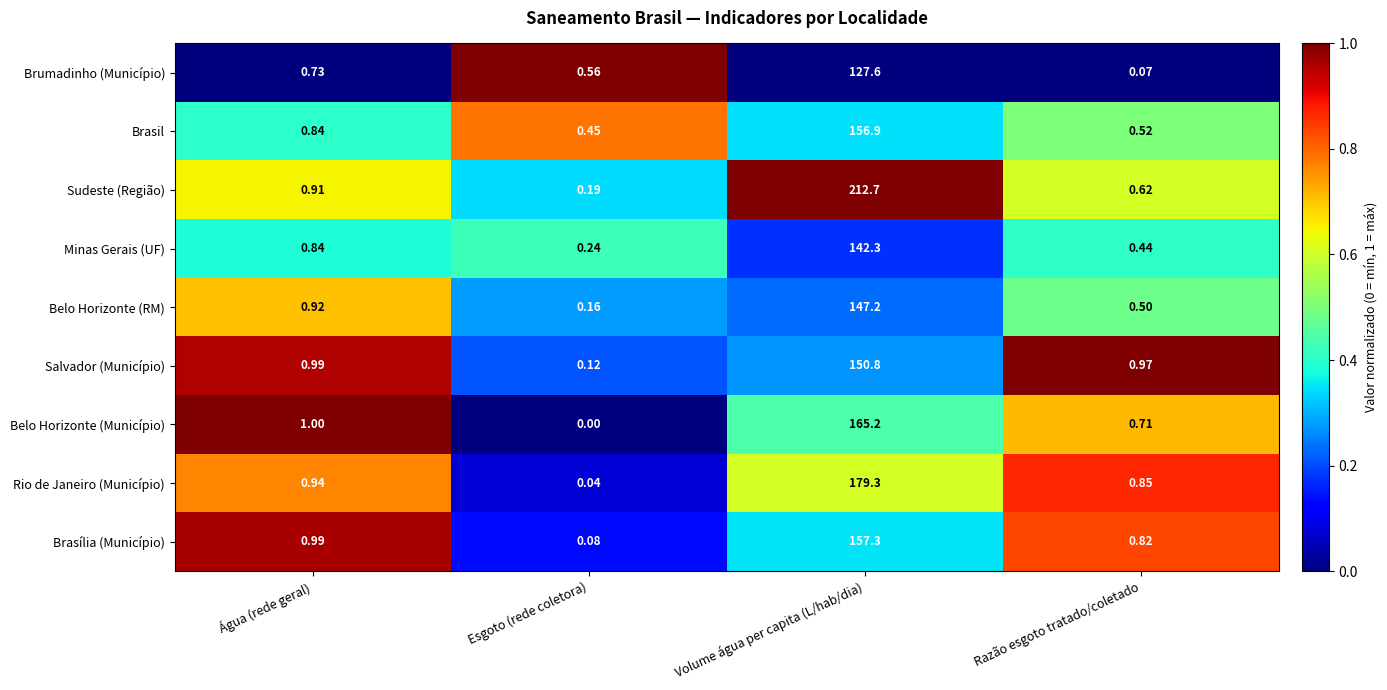

Is the value of Brumadinho (Município) at Razão esgoto tratado/coletado greater than the value of Sudeste (Região) at Esgoto (rede coletora)?

No